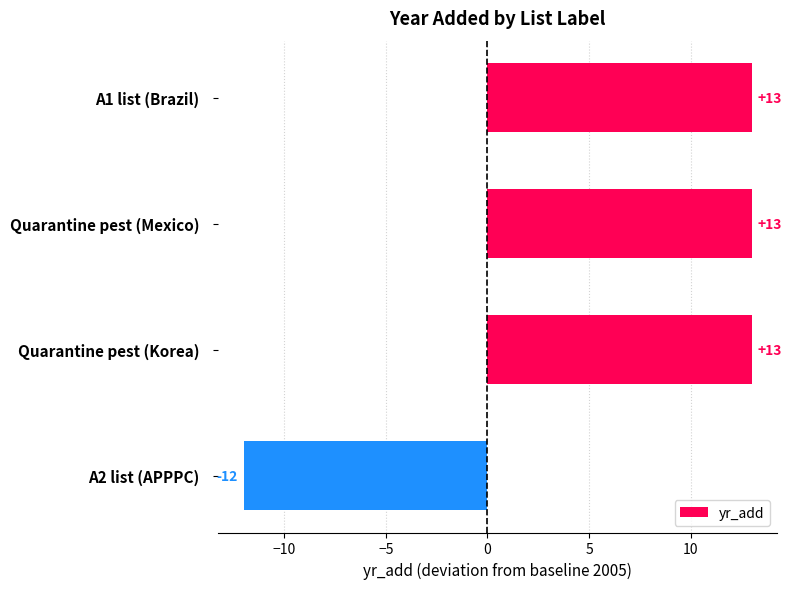

How many values are below zero?

1